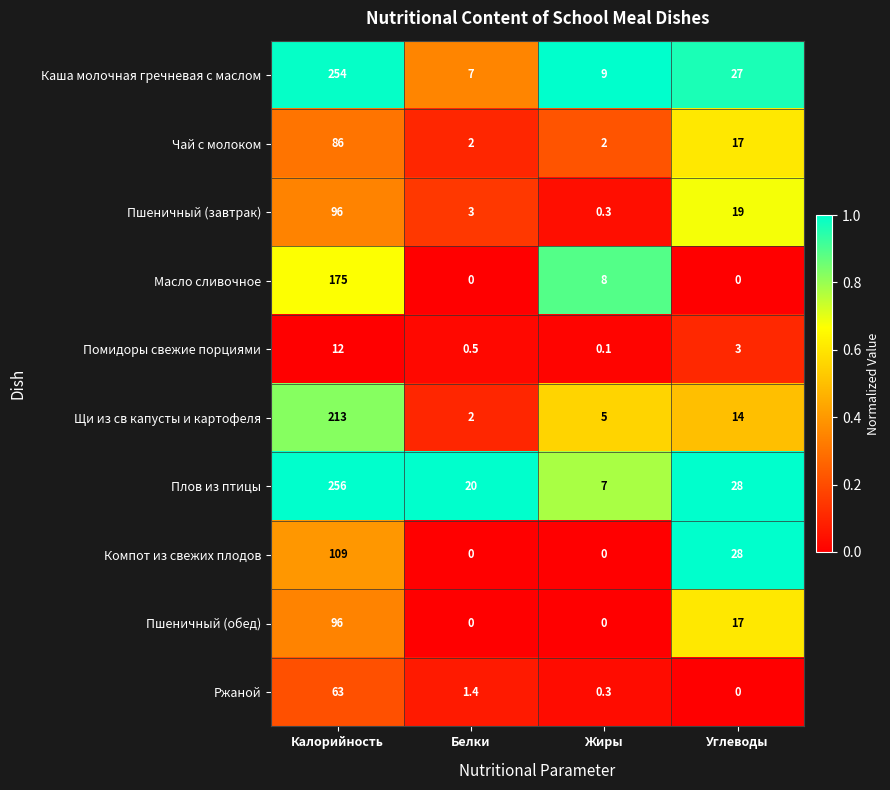

At which label is Пшеничный (завтрак) closest to 48?

Углеводы